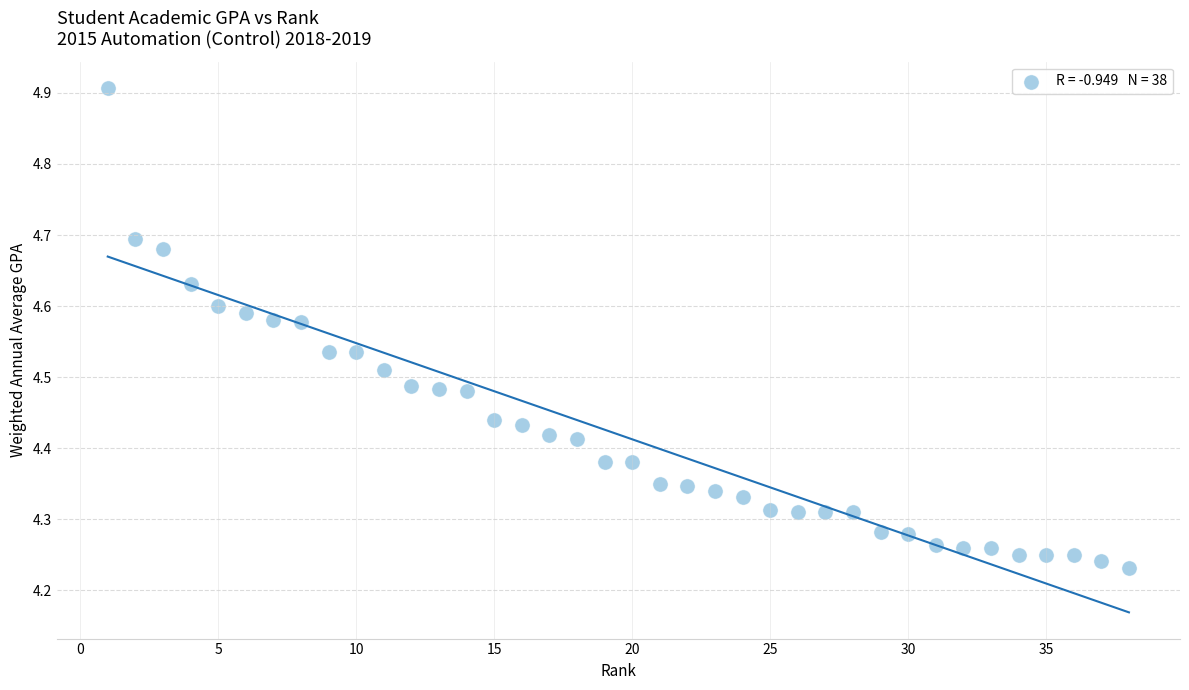

What is the range of Y values (max minus min)?

0.7